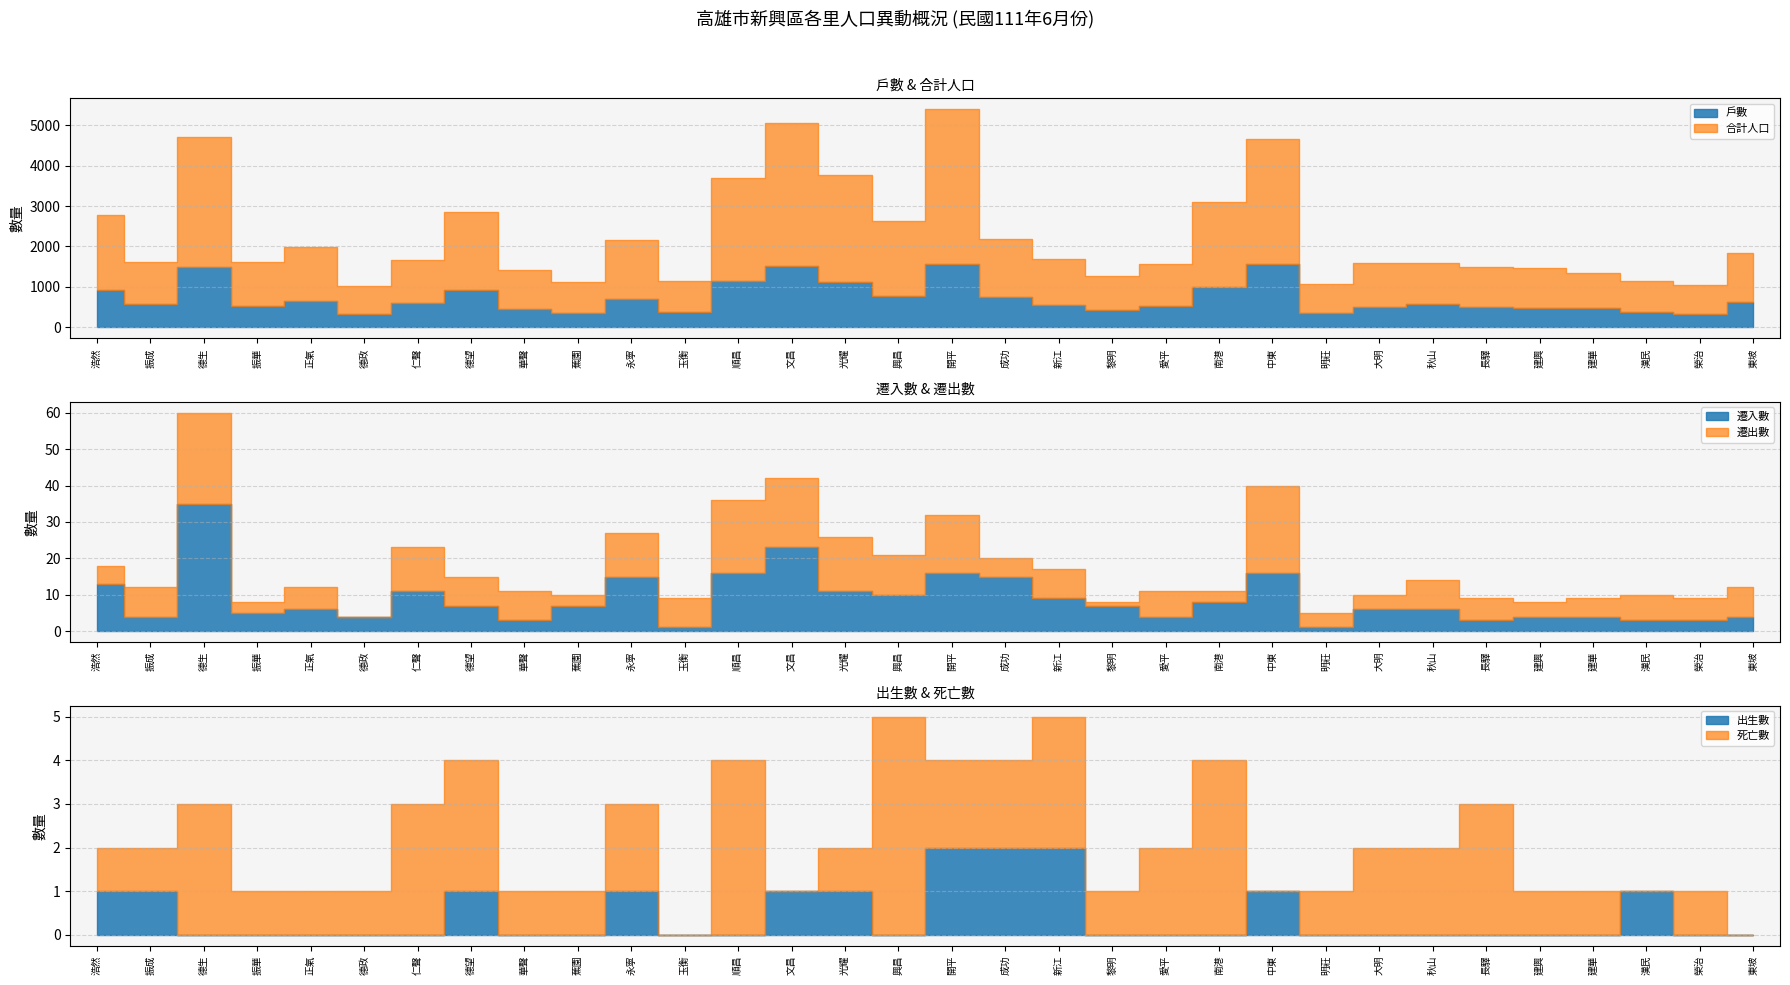

What is the difference between the maximum and minimum values in the 出生數 series?

2